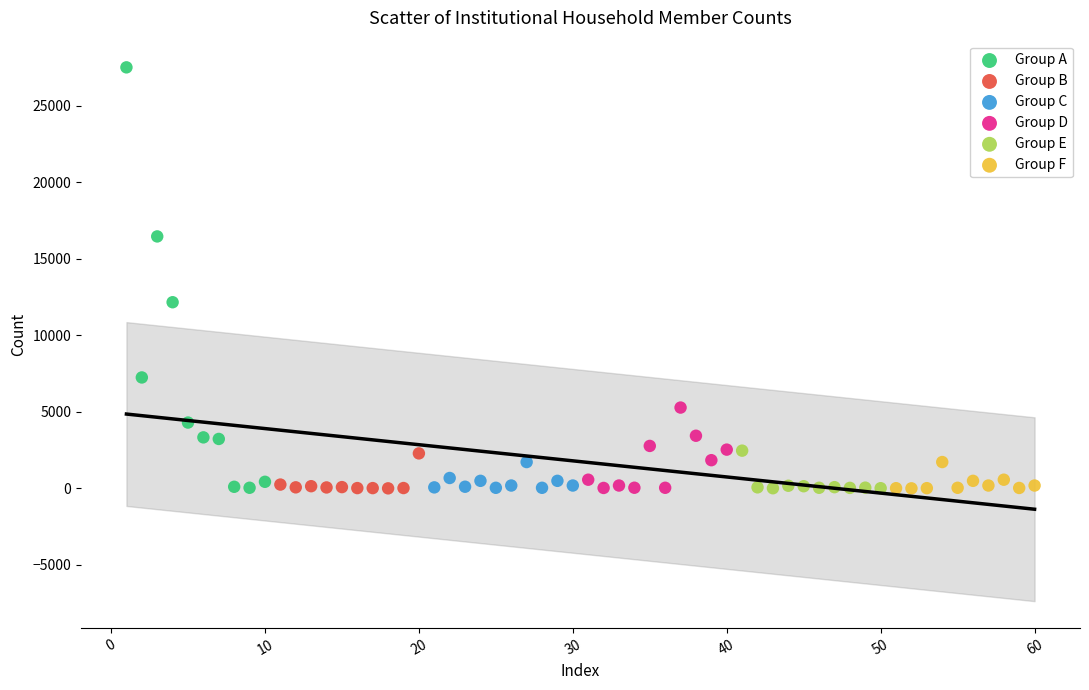

Which series has the widest spread of Y values?

Group A